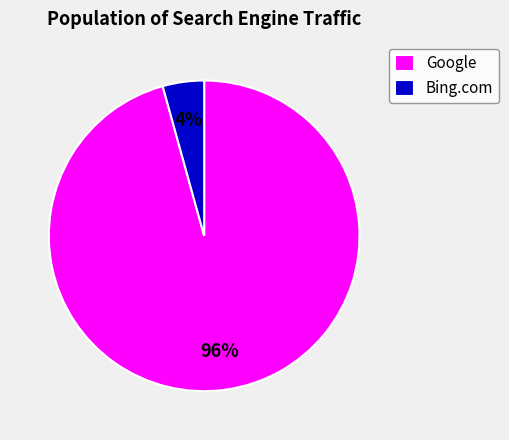

Which category has the smallest portion of the pie?

Bing.com